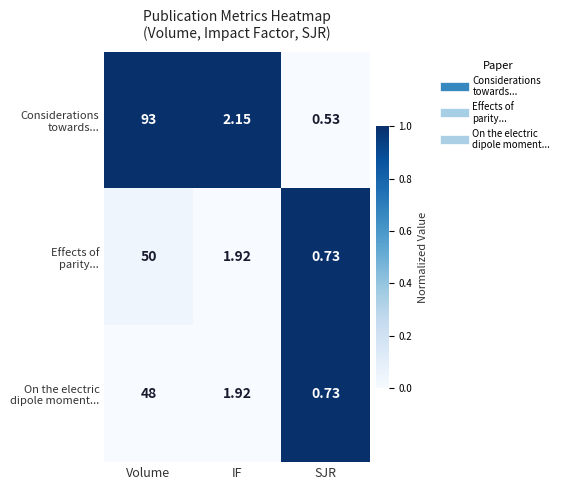

What is the total value across all series at IF?

6.0